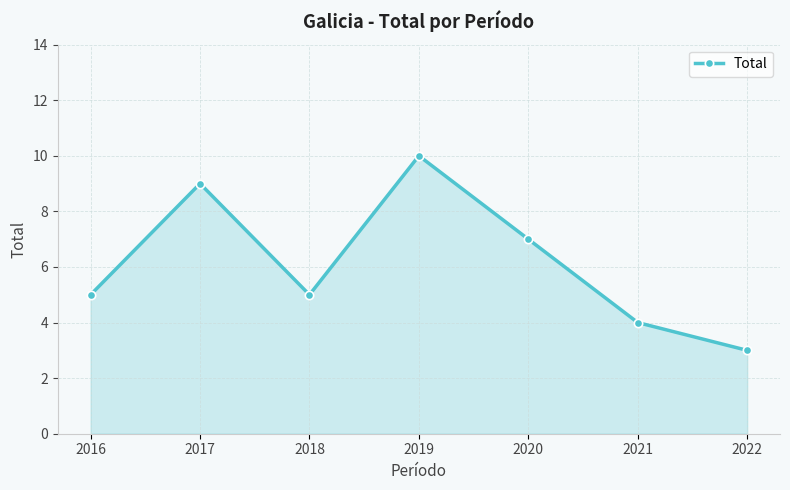

Reading left to right, extract all data points from this chart.

2016=5	2017=9	2018=5	2019=10	2020=7	2021=4	2022=3